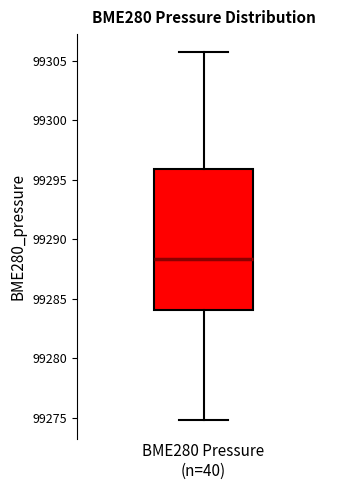

Where is the lower edge of the box for BME280 Pressure (n=40) on the y-axis? The values are not printed on the chart, so give them approximately, as read against the axis.

99284.0